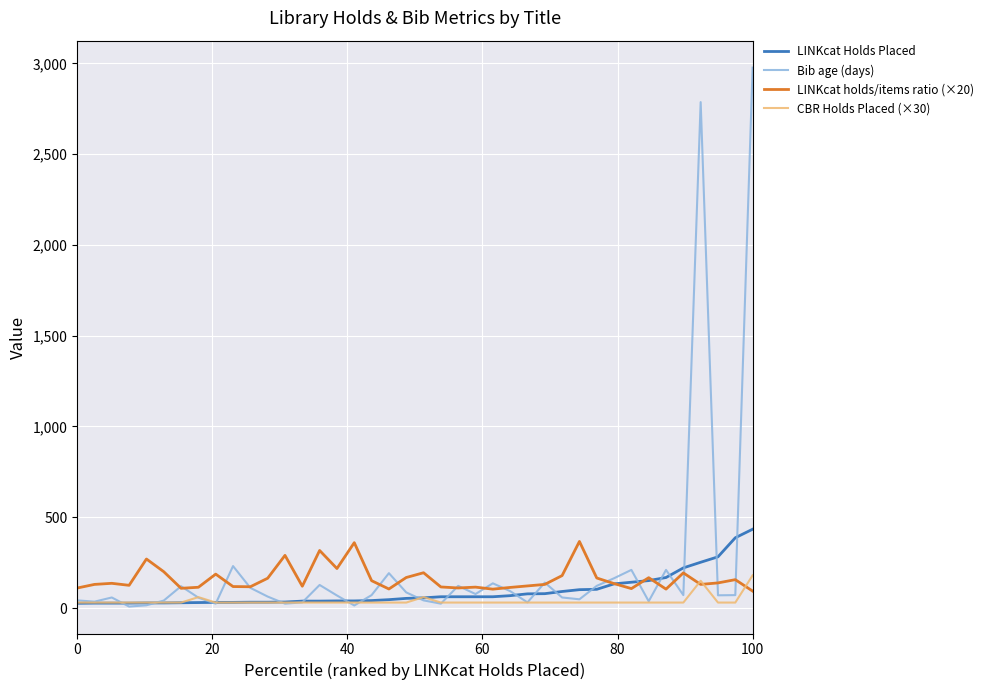

Which series has the widest spread of values?

Bib age (days)